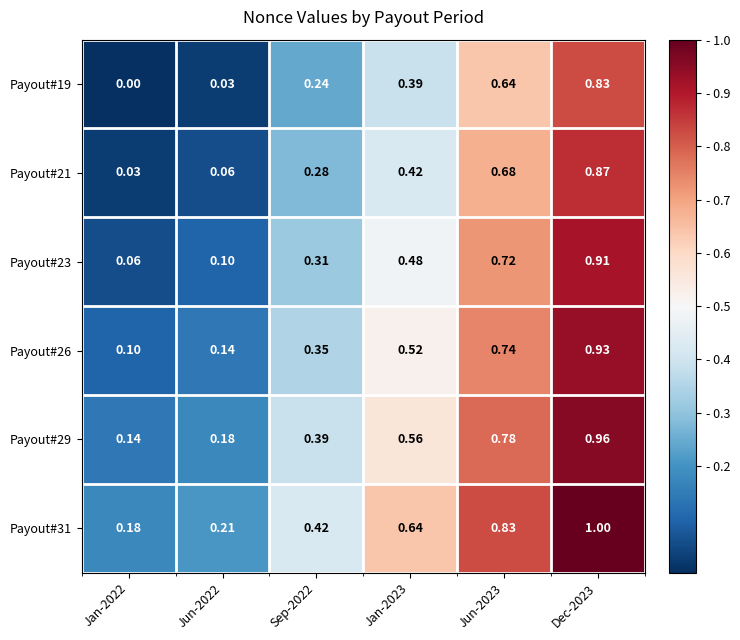

At how many categories does at least one series exceed 0?

6